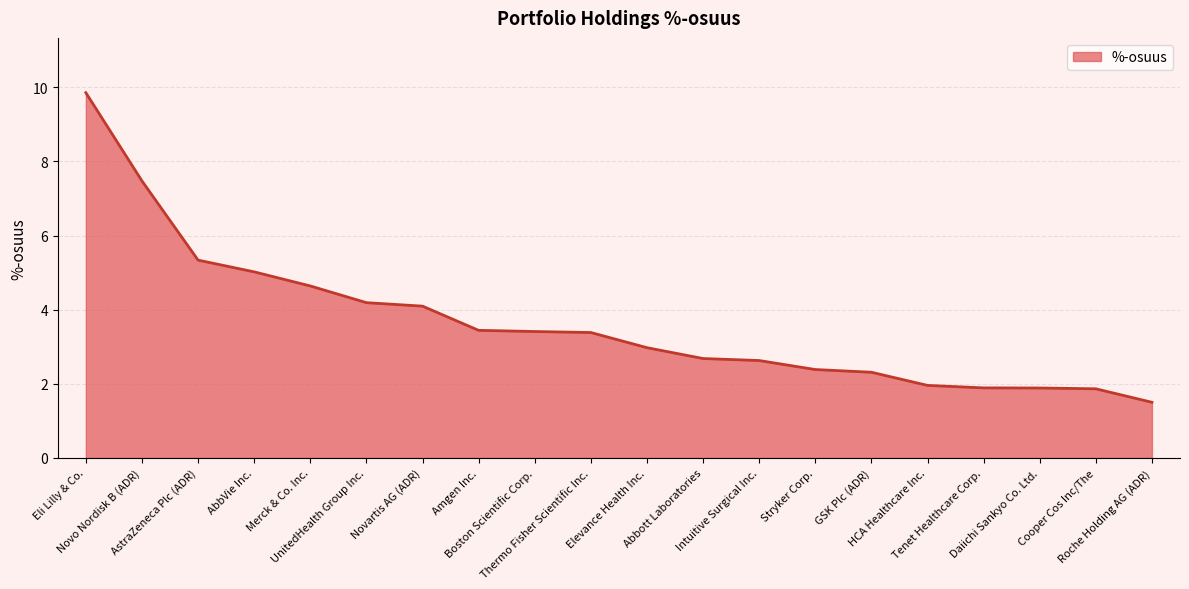

What is the greatest value displayed?

9.9